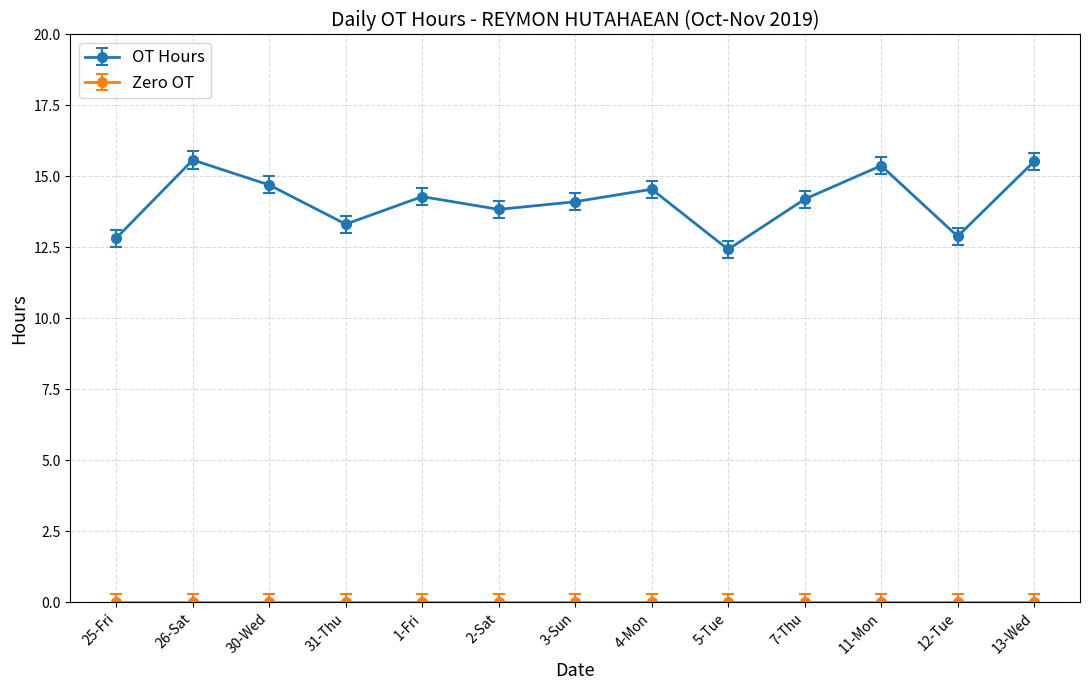

The value of OT Hours at 3-Sun is 14.1. True or false?

True